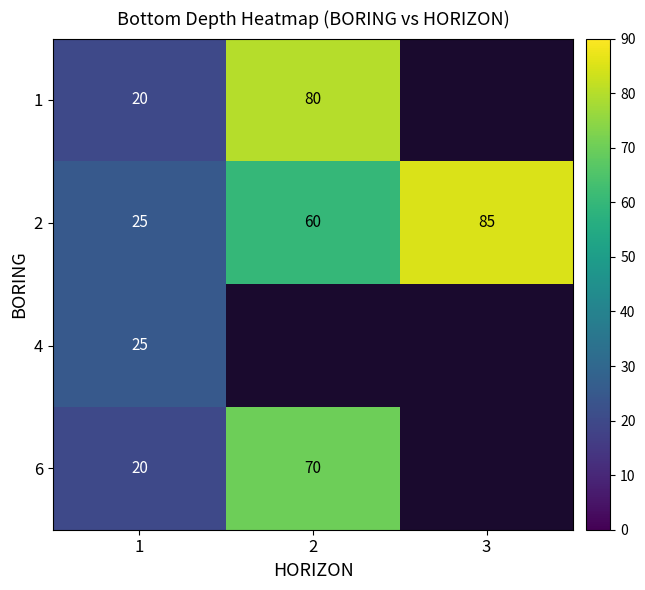

Rank the categories by 2 value from highest to lowest.

3, 2, 1